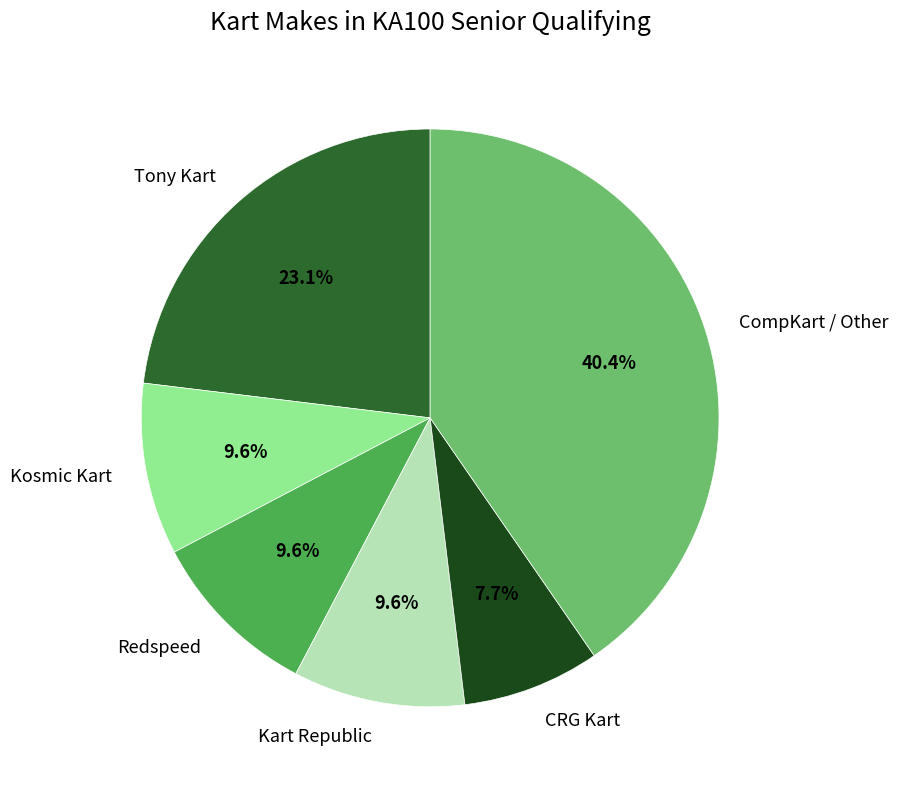

To the nearest percent, what is the difference between the largest and smallest slice percentages?

33%